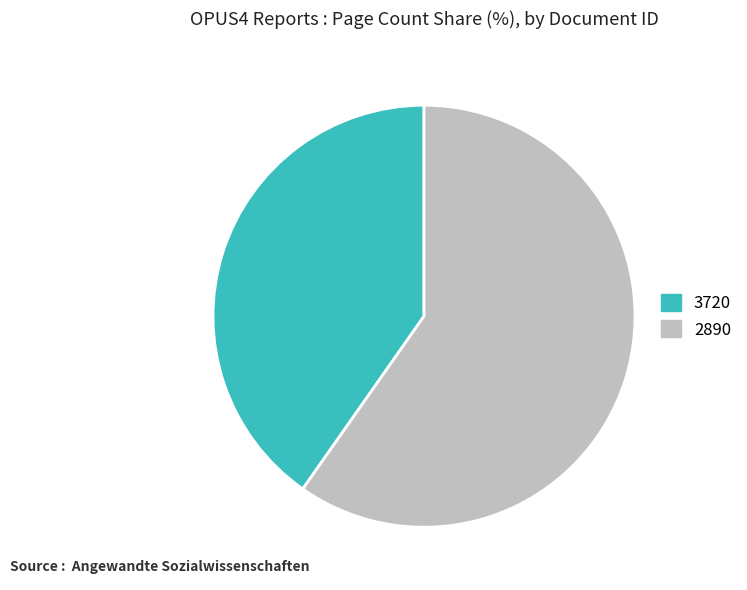

Which category has the biggest portion of the pie?

2890